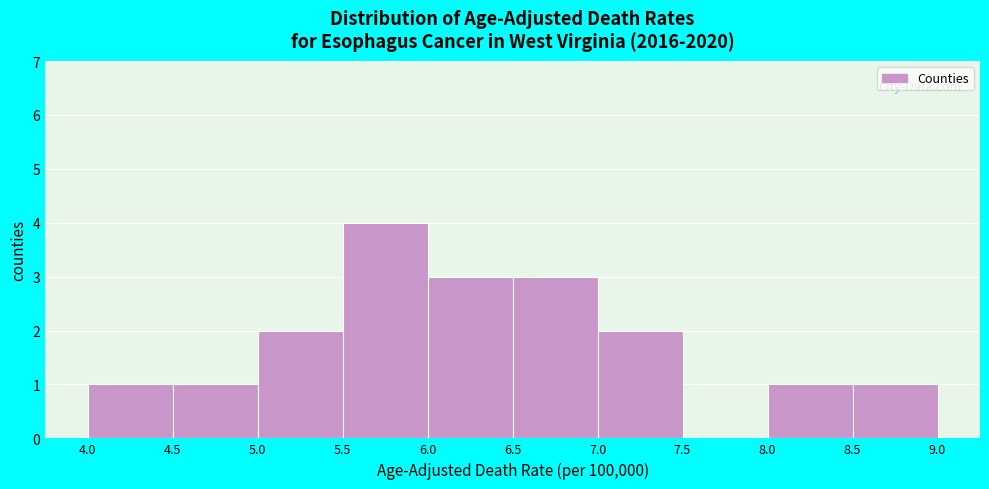

Reading left to right, list every bar in this chart as the range it spans on the x-axis followed by its height. The values are not printed on the chart, so give them approximately, as read against the axis.

4.0 to 4.5: 1
4.5 to 5.0: 1
5.0 to 5.5: 2
5.5 to 6.0: 4
6.0 to 6.5: 3
6.5 to 7.0: 3
7.0 to 7.5: 2
7.5 to 8.0: 0
8.0 to 8.5: 1
8.5 to 9.0: 1